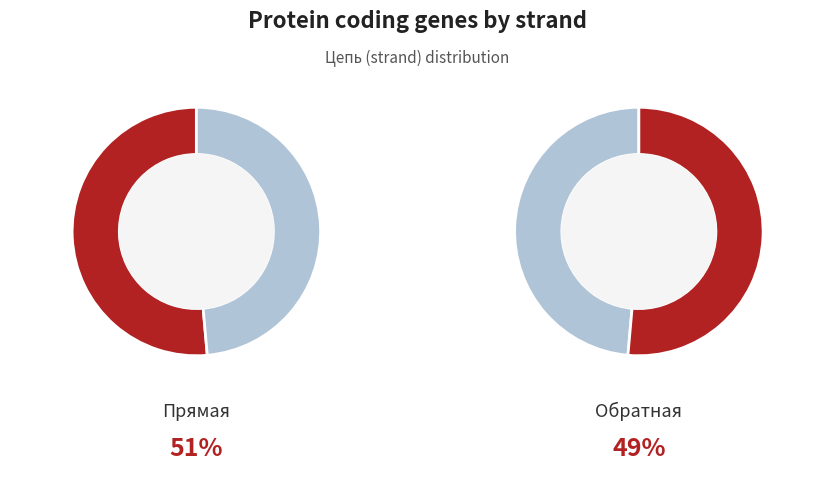

To the nearest percent, what is the combined percentage of Прямая and Обратная?

100%